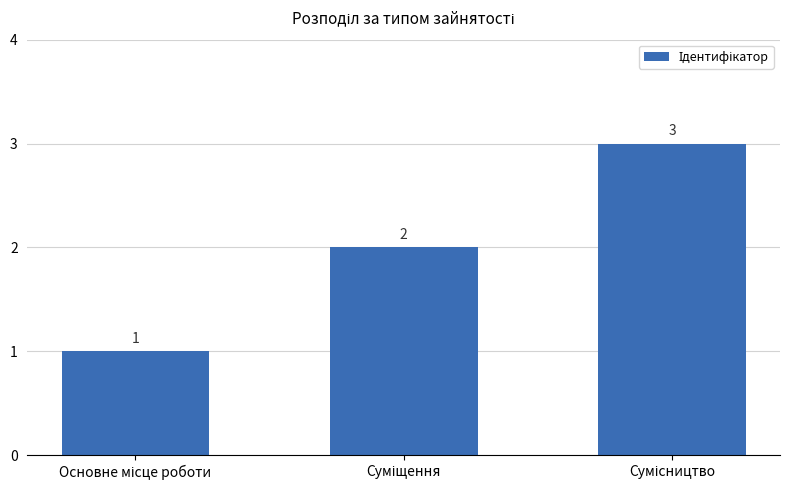

What is the maximum value shown in the chart?

3